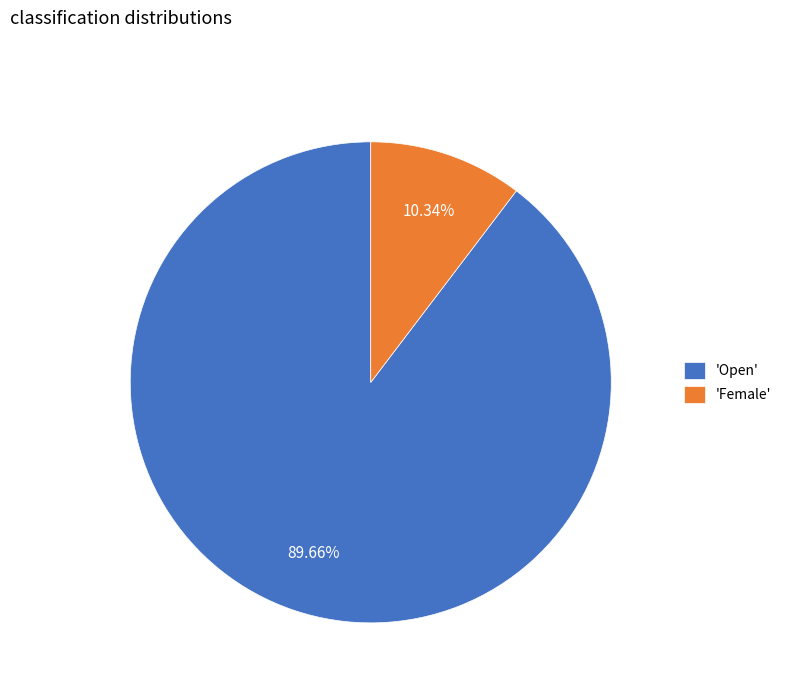

Combined, do 'Open' and 'Female' account for over 50%?

Yes